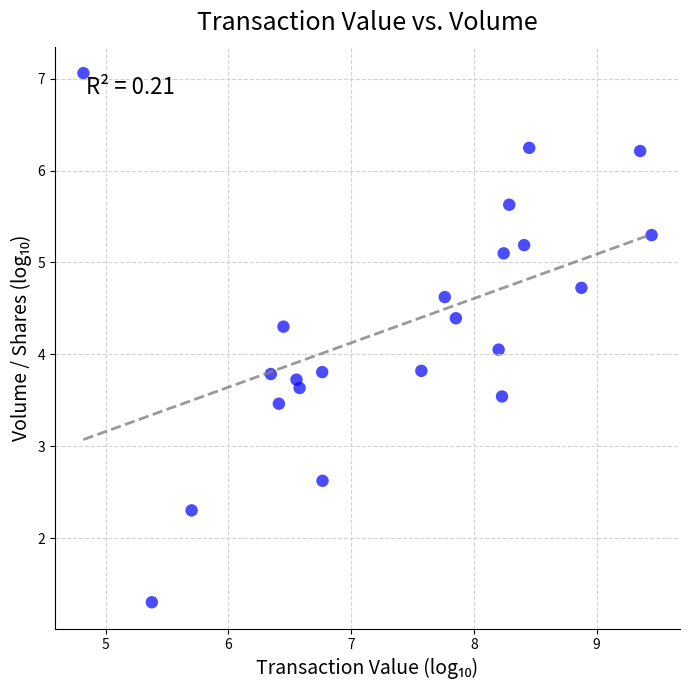

What is the range of Y values (max minus min)?

5.8